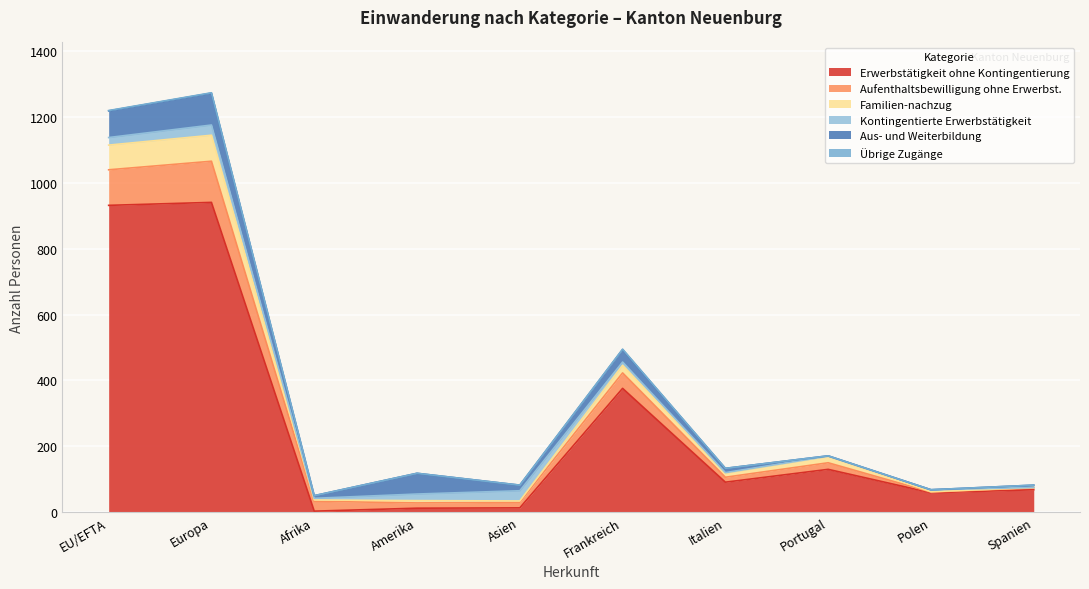

Is it true that Erwerbstätigkeit ohne Kontingentierung equals 68 at Spanien?

True